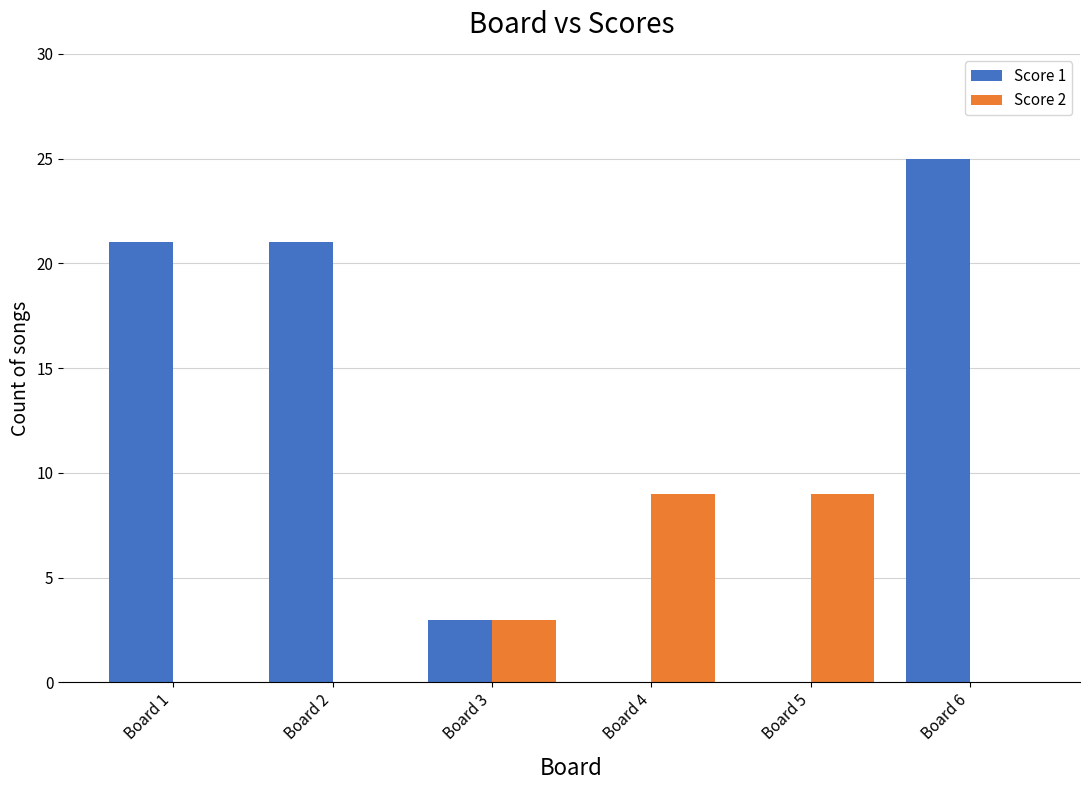

How many groups of bars are there?

6